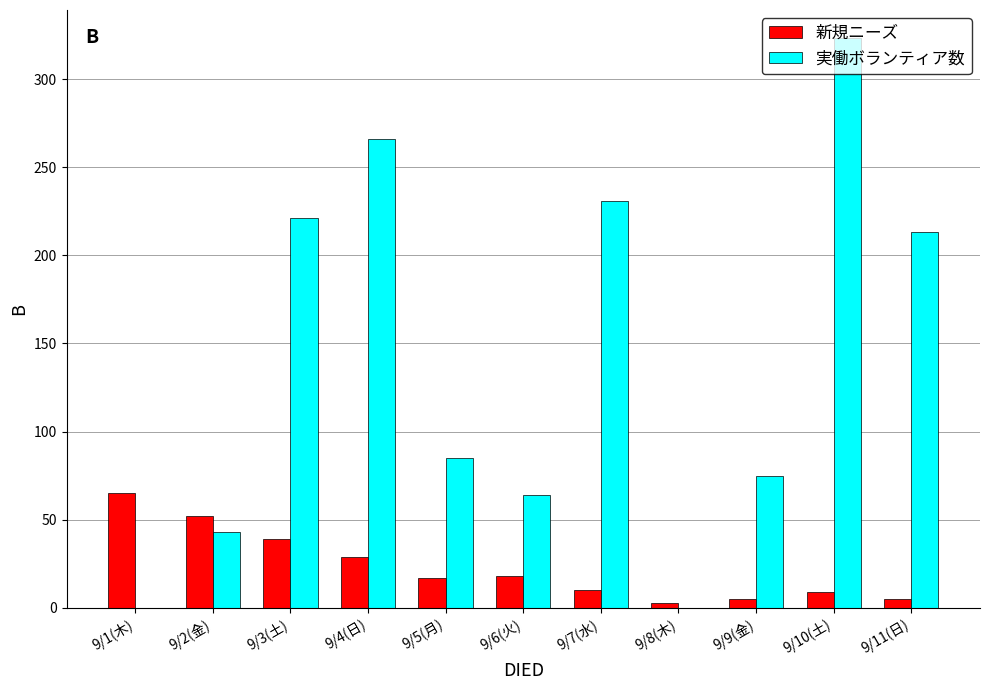

What is the sum of all 実働ボランティア数 values?

1521